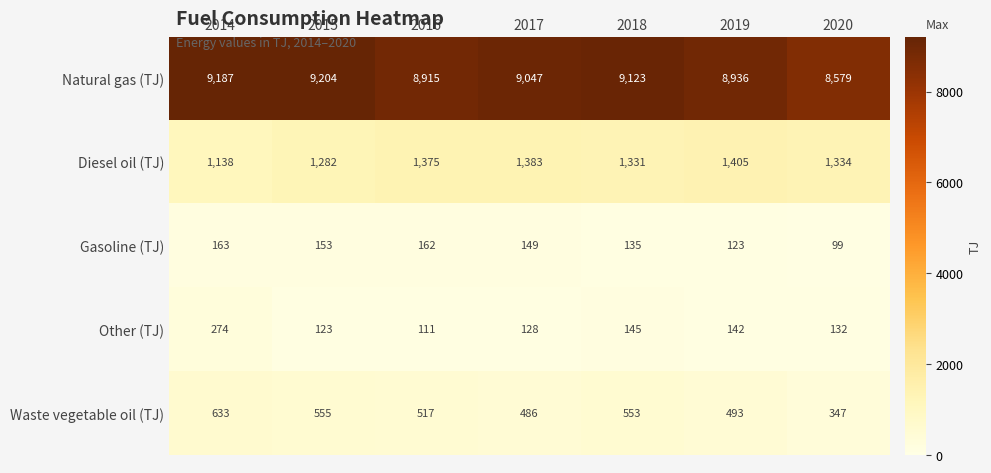

The value of Gasoline (TJ) at 2020 is 99. True or false?

True